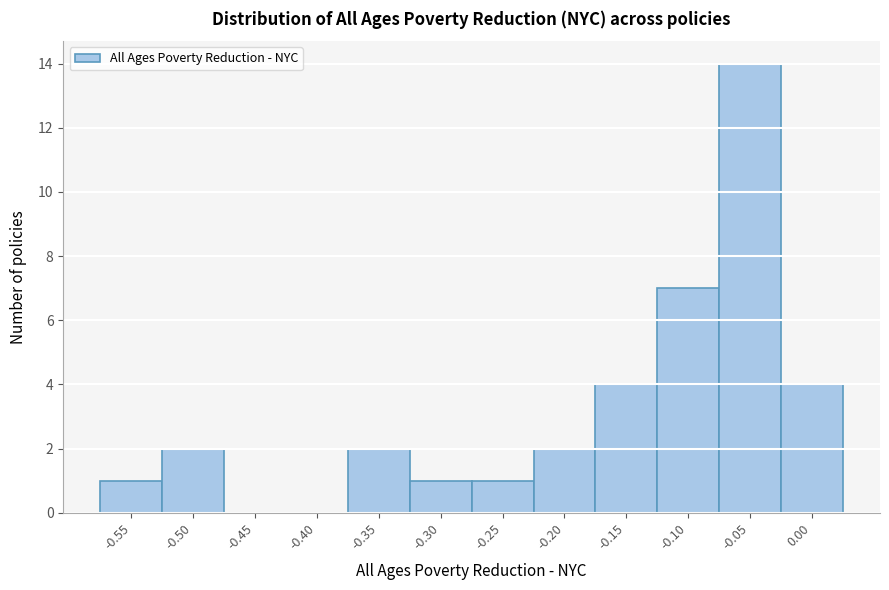

Reading left to right, list all the values displayed in this chart.

-0.55=1	-0.50=2	-0.45=0	-0.40=0	-0.35=2	-0.30=1	-0.25=1	-0.20=2	-0.15=4	-0.10=7	-0.05=14	0.00=4